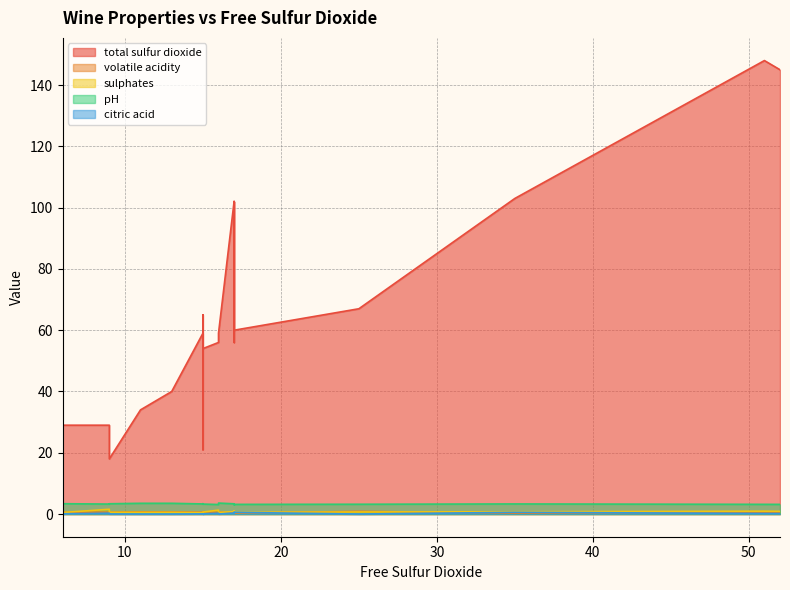

How many interior local valleys does the pH series have?

6